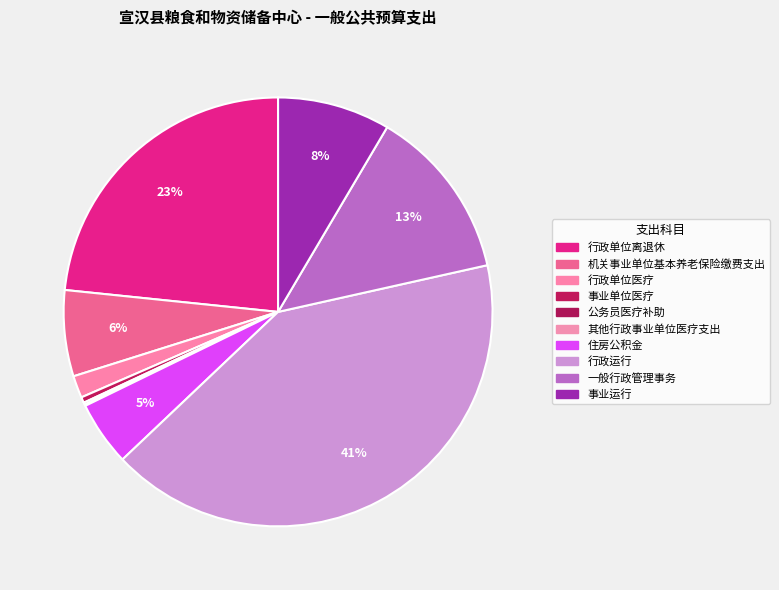

Count the number of slices in the pie.

10